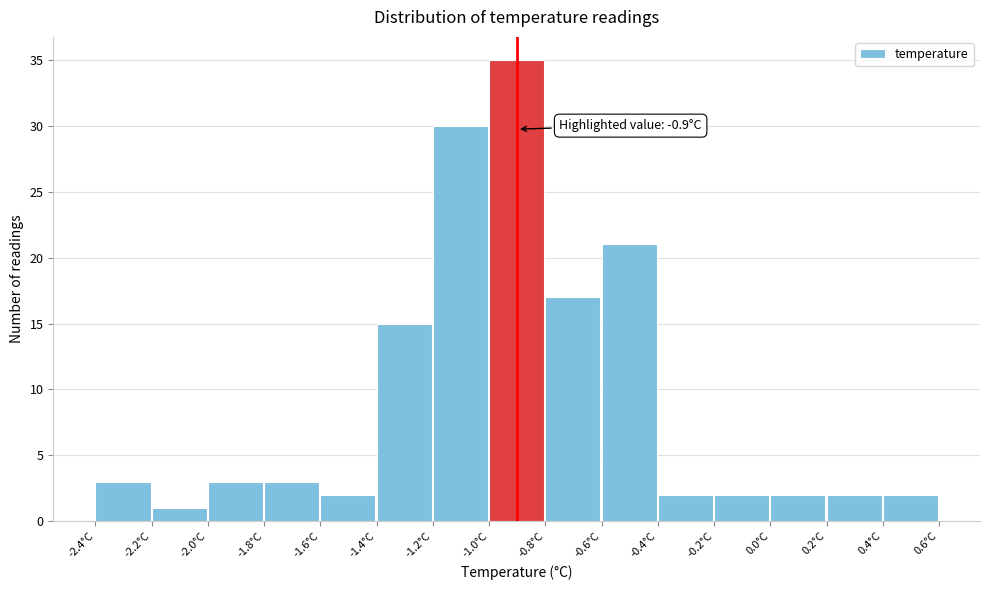

Which range on the x-axis has the tallest bar?

-1.0 to -0.8